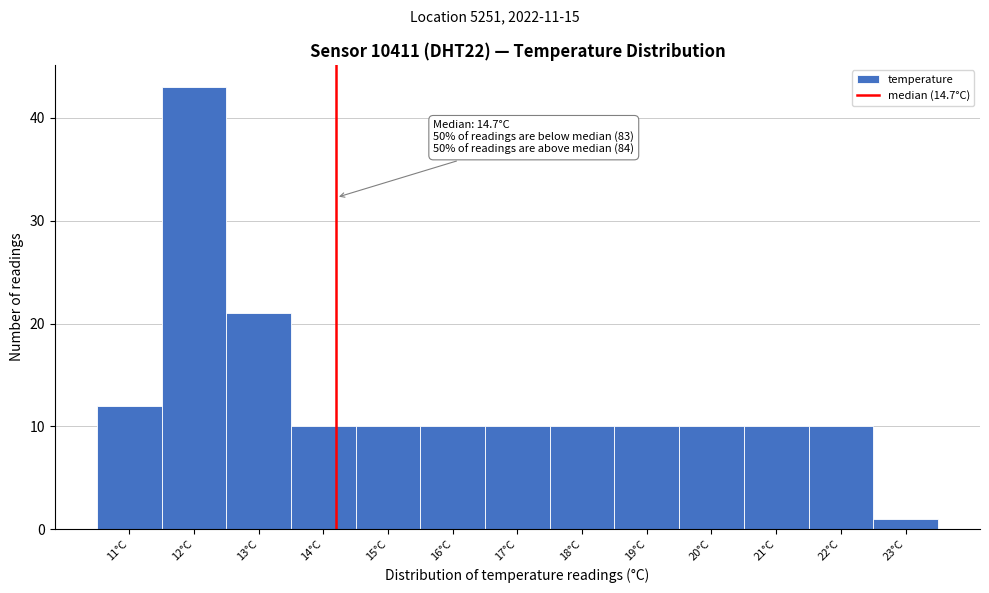

Reading right to left, transcribe all the data shown in this chart.

1	10	10	10	10	10	10	10	10	10	21	43	12